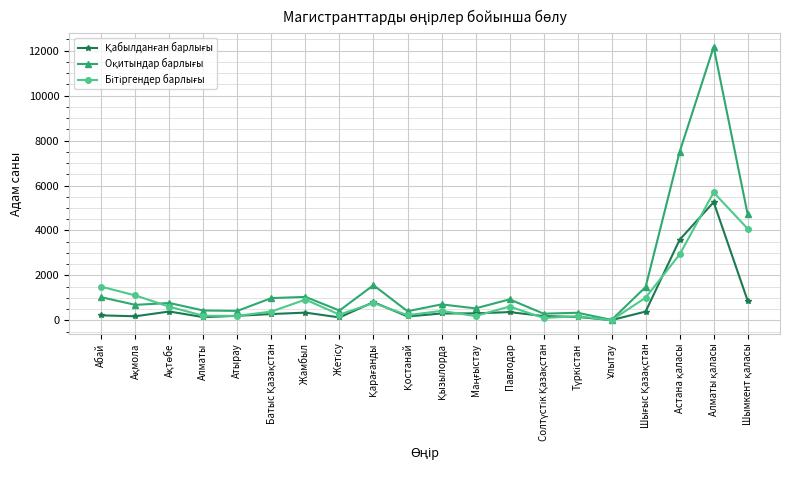

What is the label of the 8th point from the right?

Павлодар